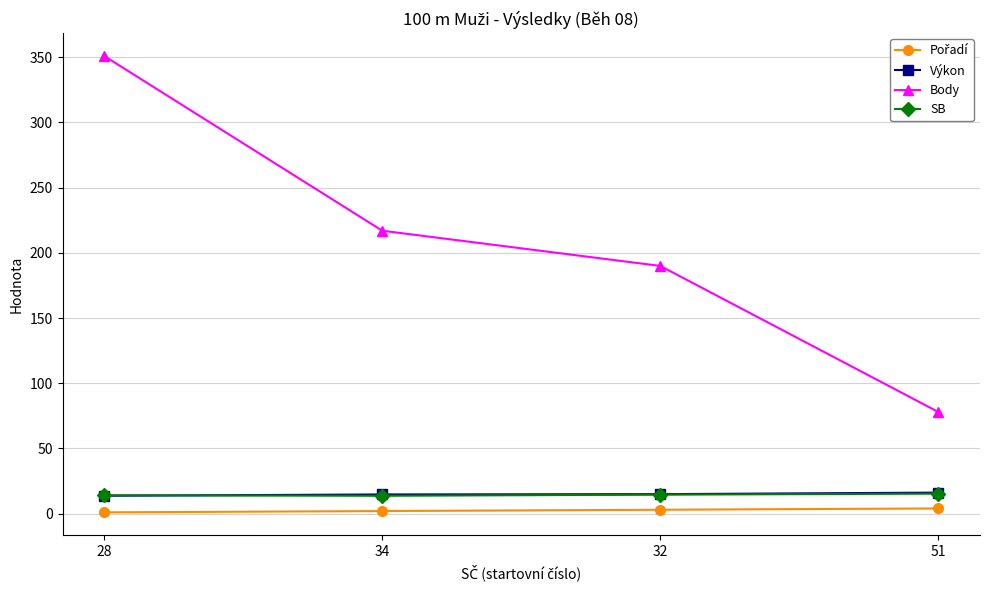

Between 28 and 51, which series saw the biggest shift?

Body